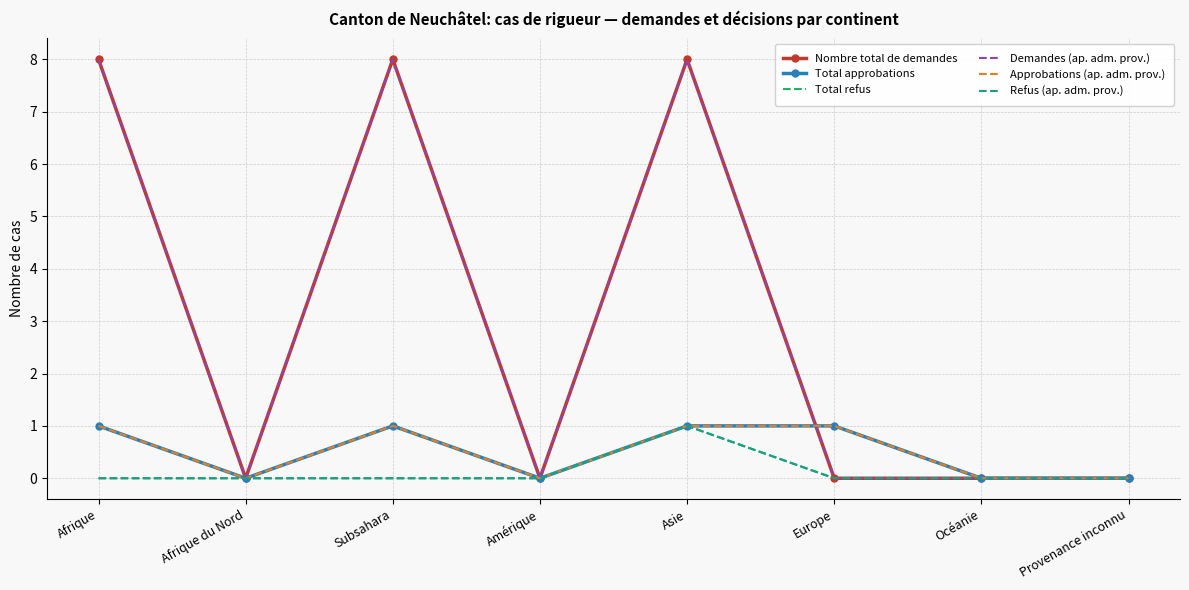

How many lines are shown in the chart?

6